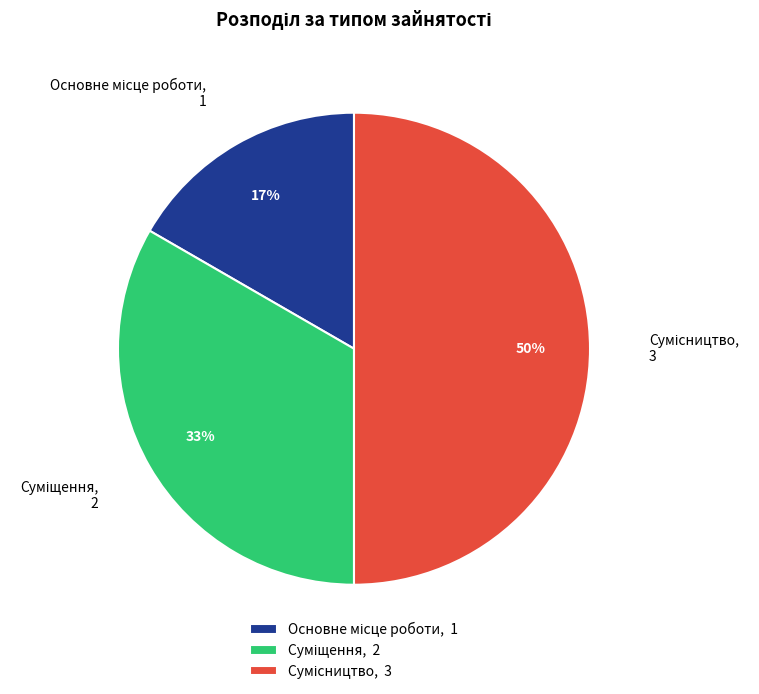

To the nearest percent, what is the difference between the largest and smallest slice percentages?

33%